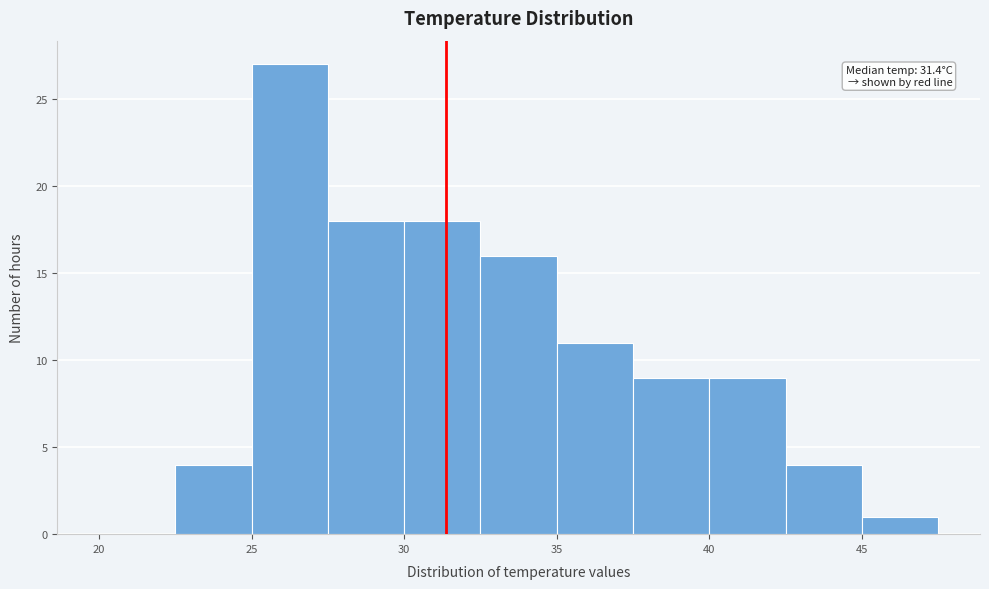

Over which range of the x-axis is the bar tallest?

25.0 to 27.5